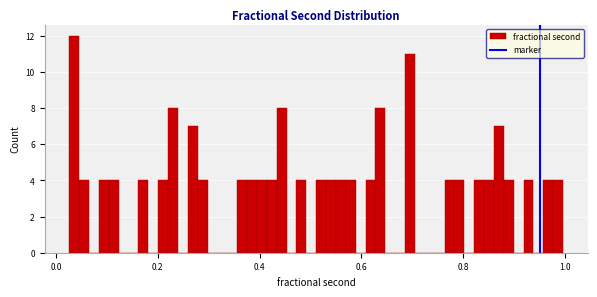

Around what value on the x-axis is the tallest bar? Give the approximate position of its centre, as read against the axis.

0.04